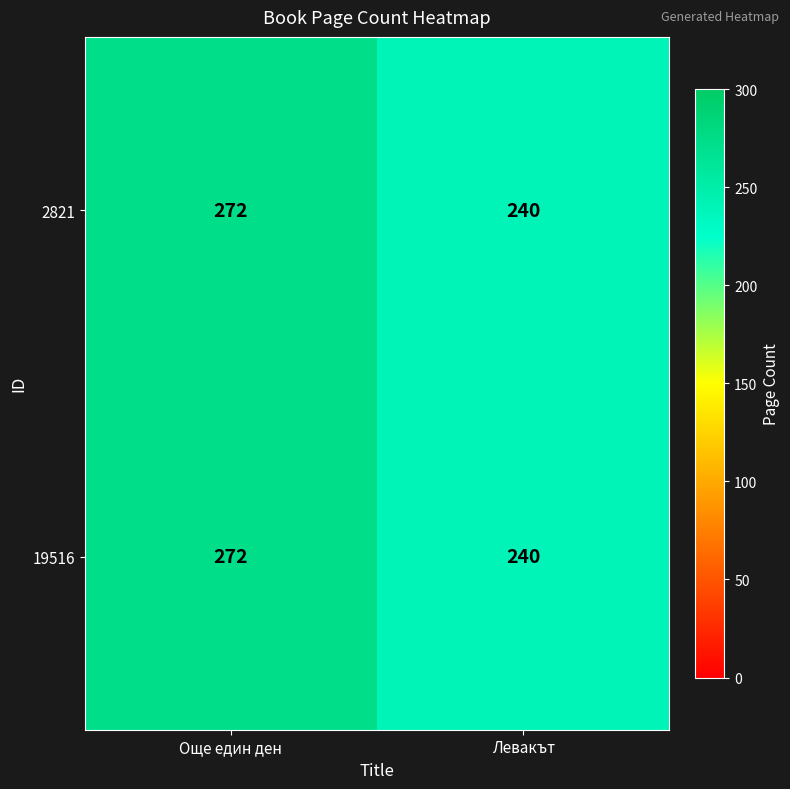

What is the sum of all 19516 values?

512